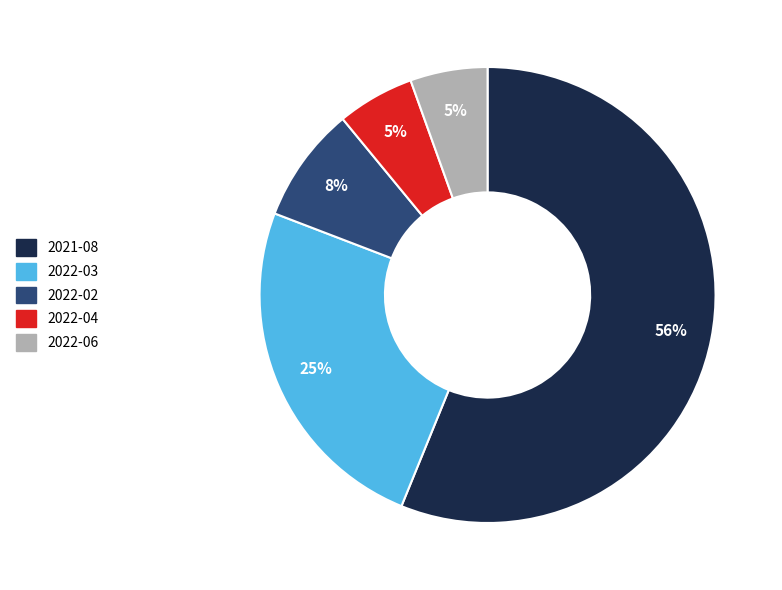

To the nearest percent, what portion does 2022-02 represent?

8%